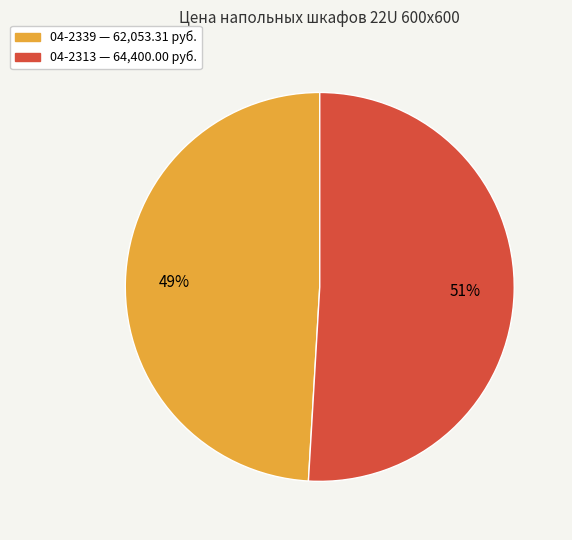

Is the sum of 04-2339 and 04-2313 greater than half?

Yes